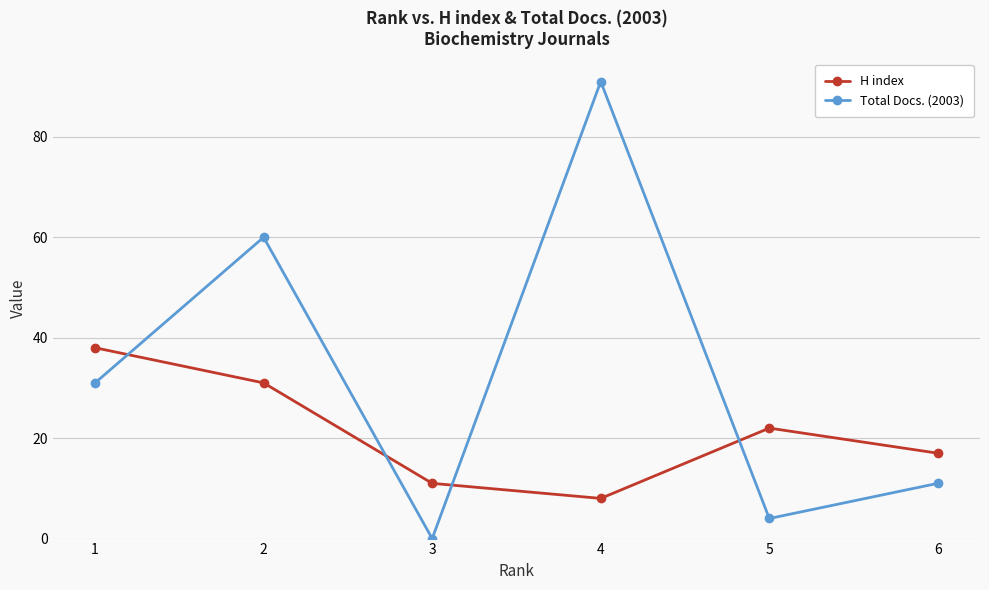

Which series has the largest total across all categories?

Total Docs. (2003)